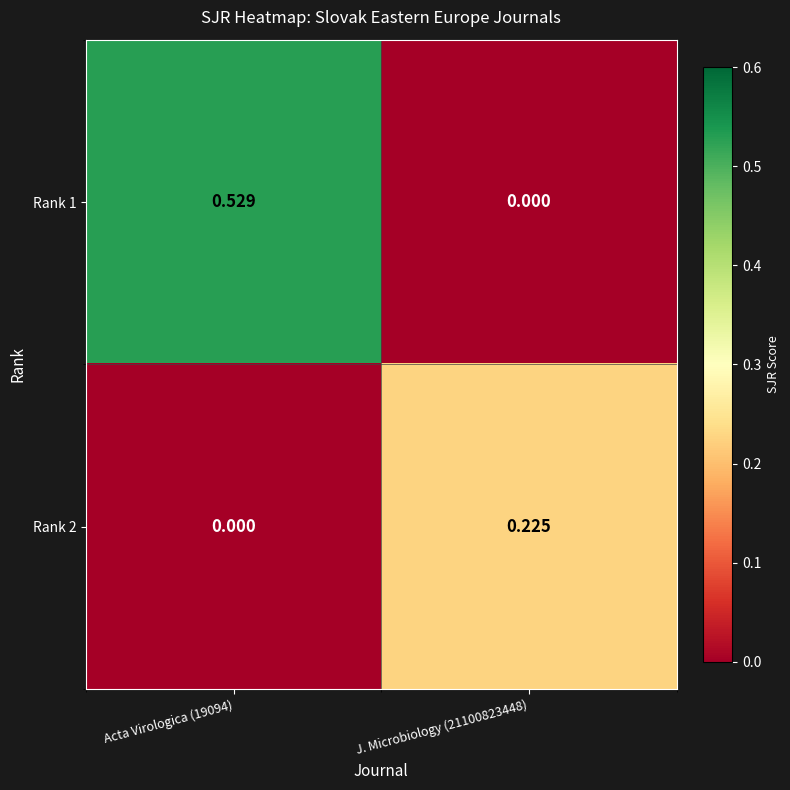

What is the total value across all series at J. Microbiology (21100823448)?

0.2